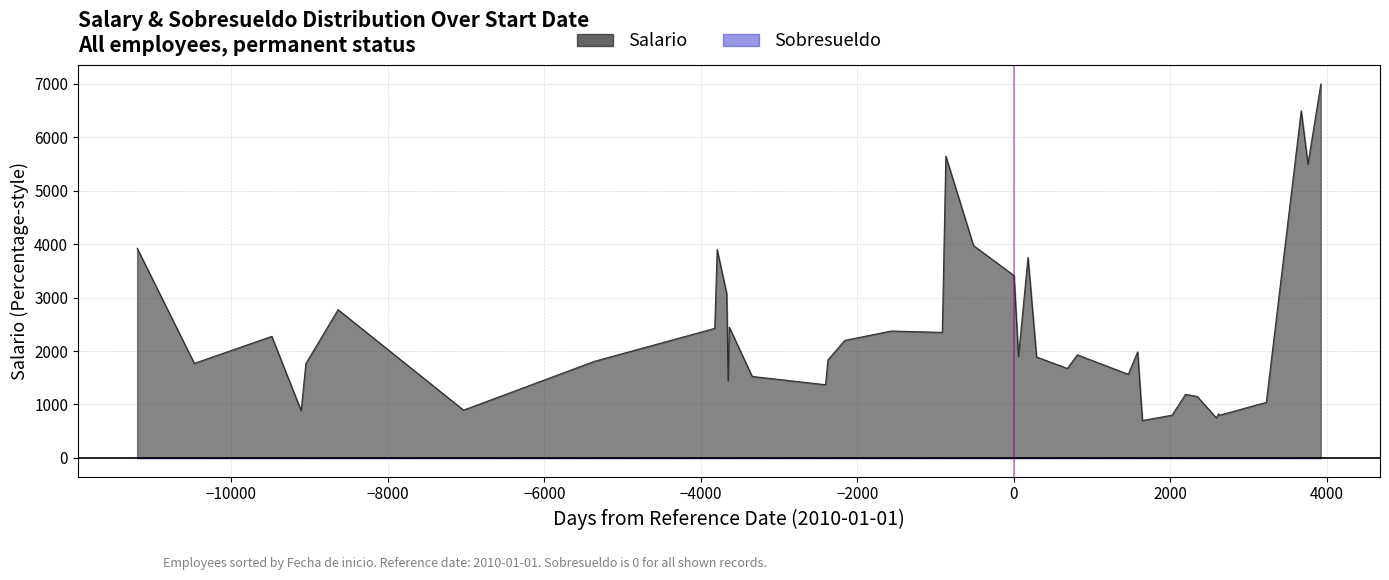

What is the maximum value shown in the chart?

7000